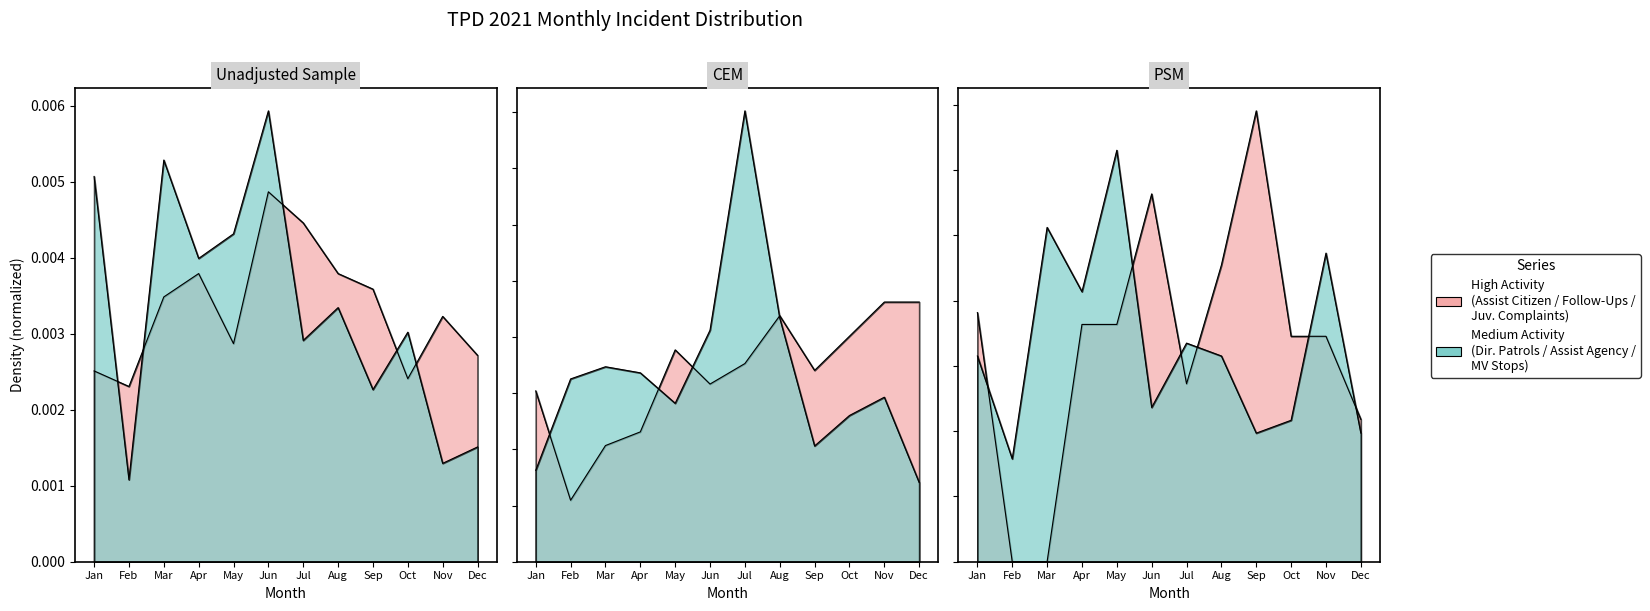

Where is the first local minimum for Follow-Ups?

Feb